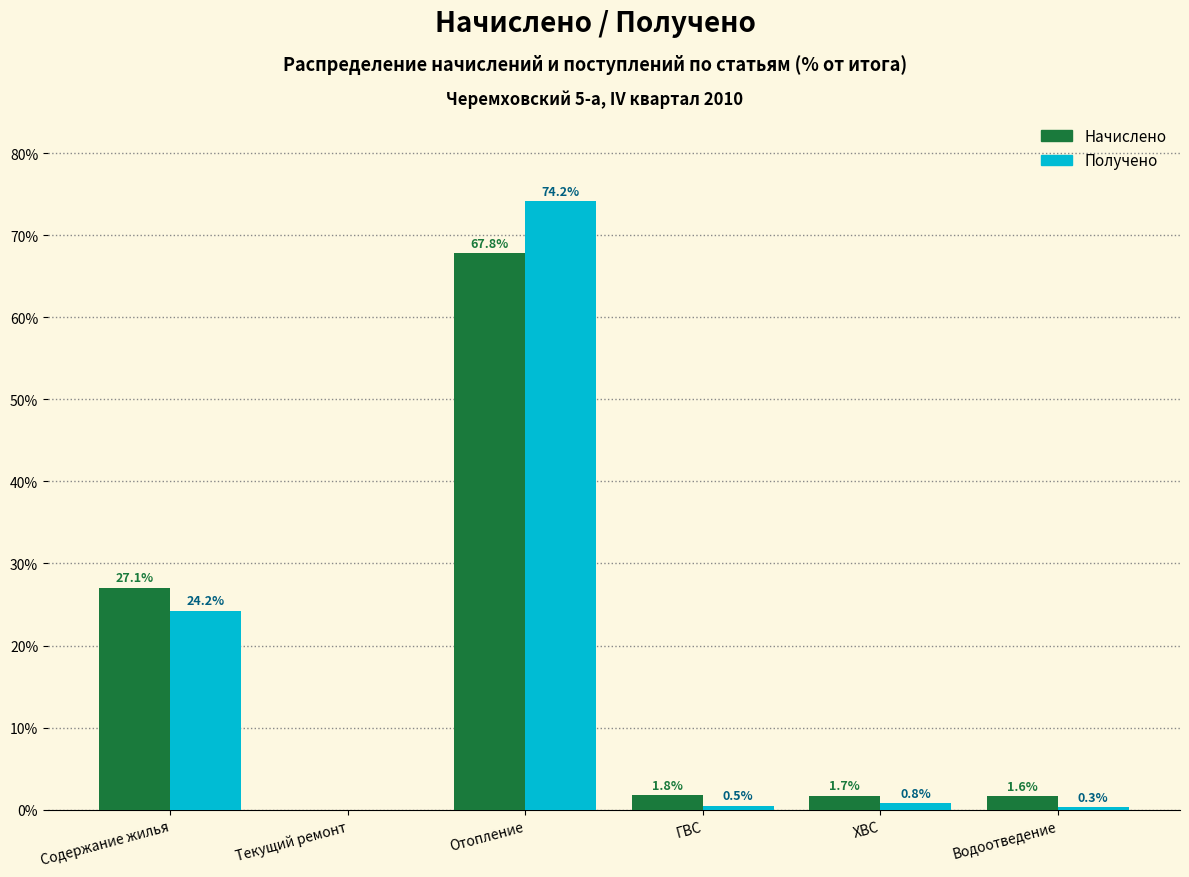

Reading left to right, transcribe all the data shown in this chart.

Начислено: Содержание жилья=27.1	Текущий ремонт=0.0	Отопление=67.8	ГВС=1.8	ХВС=1.7	Водоотведение=1.6
Получено: Содержание жилья=24.2	Текущий ремонт=0.0	Отопление=74.2	ГВС=0.5	ХВС=0.8	Водоотведение=0.3